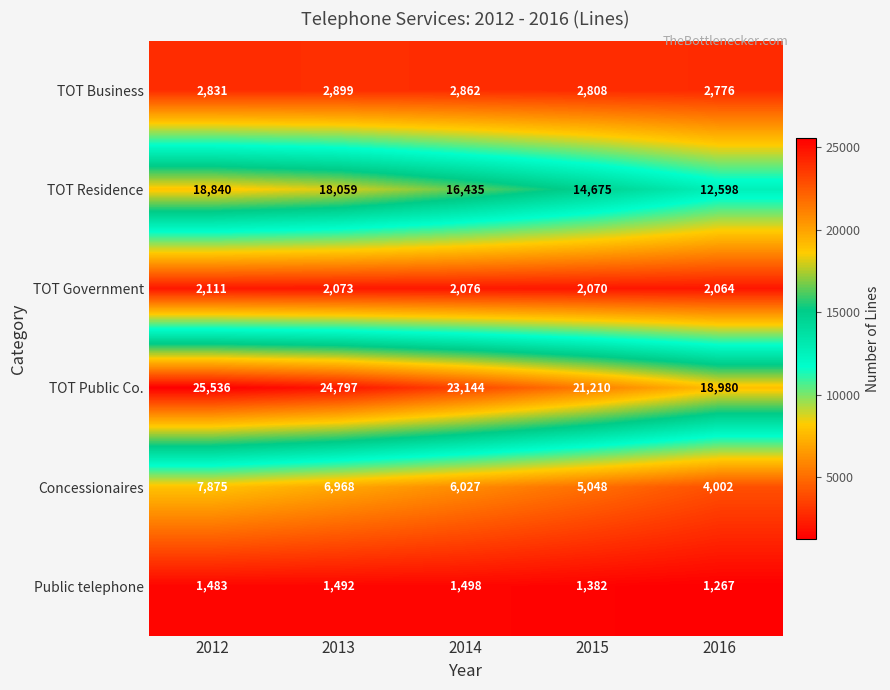

Count the number of categories in the chart.

5